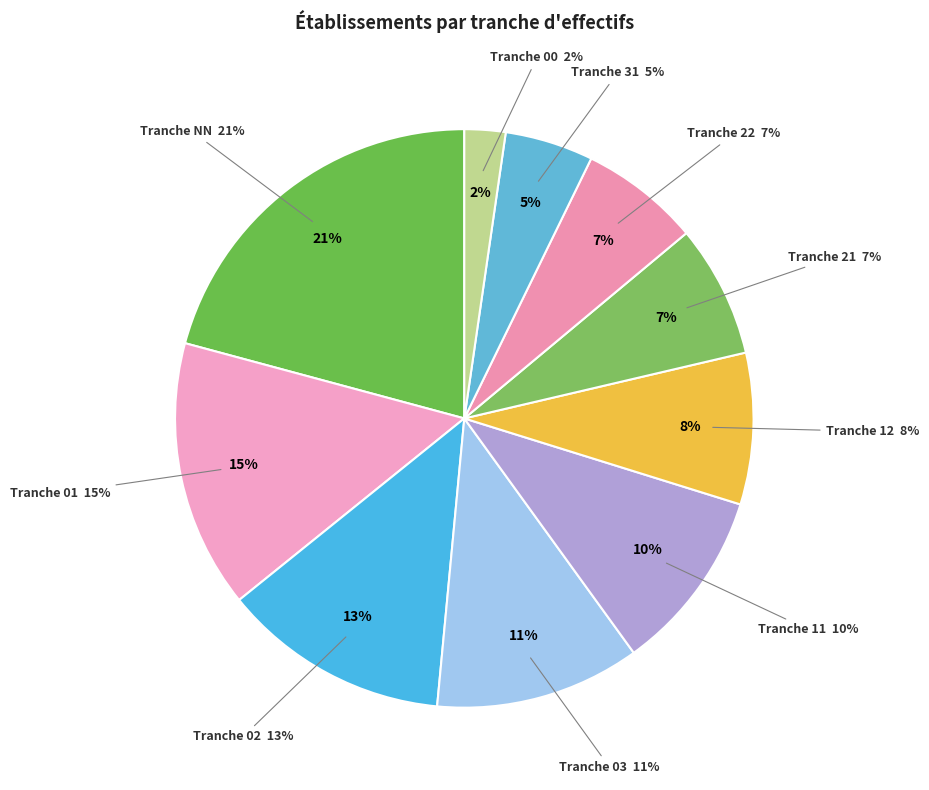

Does 12 represent more than half of the total?

No